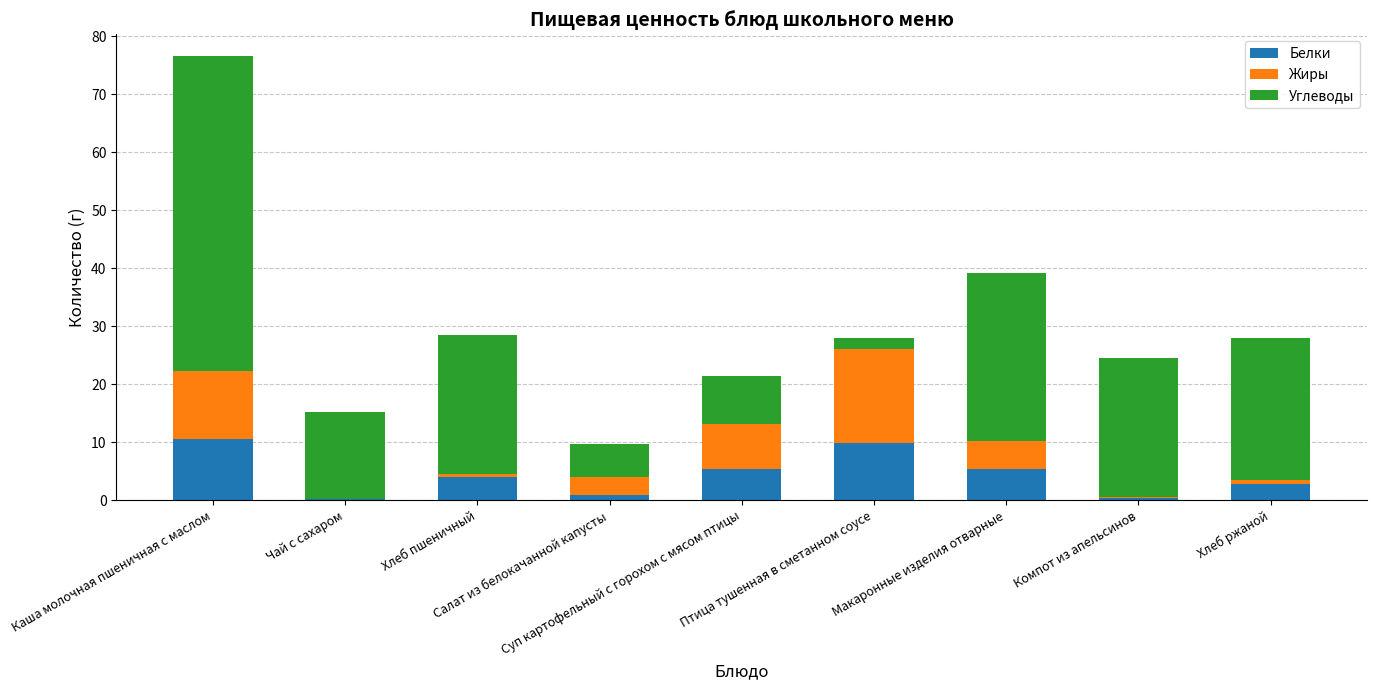

What is the sum of all Белки values?

39.5